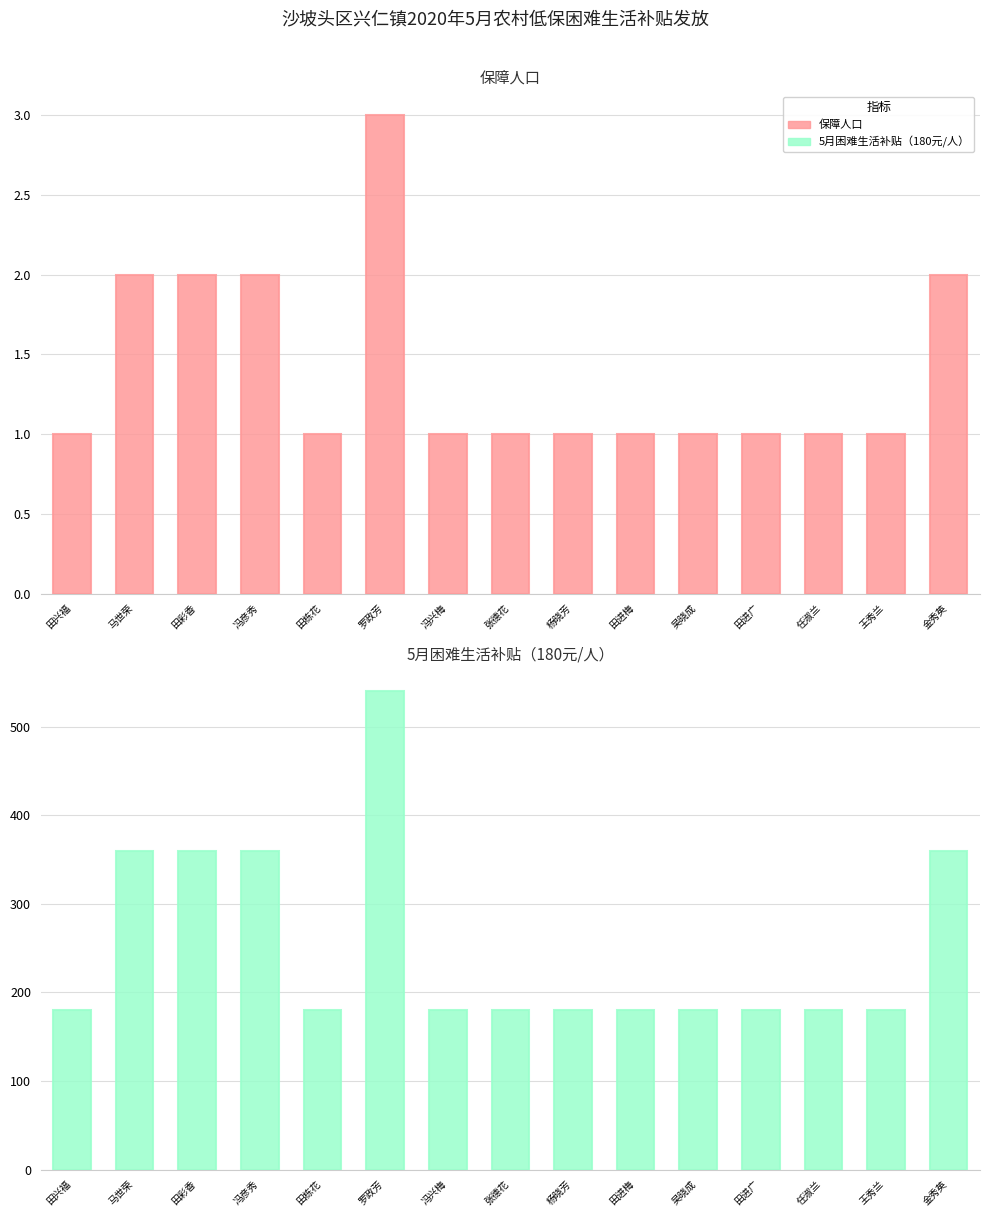

Rank the series at 张德花 from highest to lowest value.

5月困难生活补贴（180元/人）, 保障人口